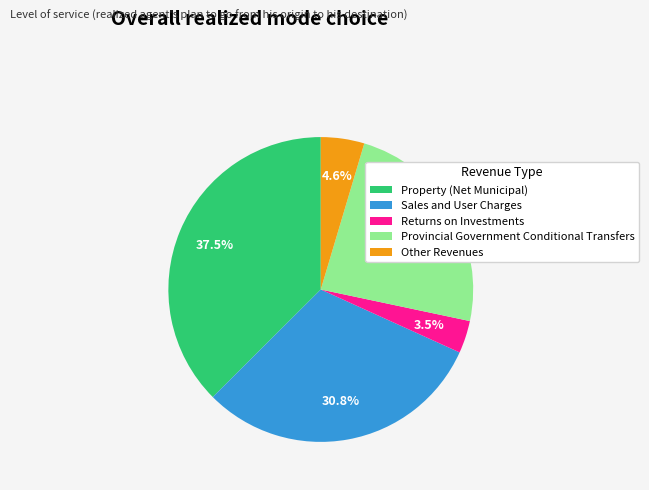

What is the ratio of the value at Property (Net Municipal) to the value at Sales and User Charges?

1.2